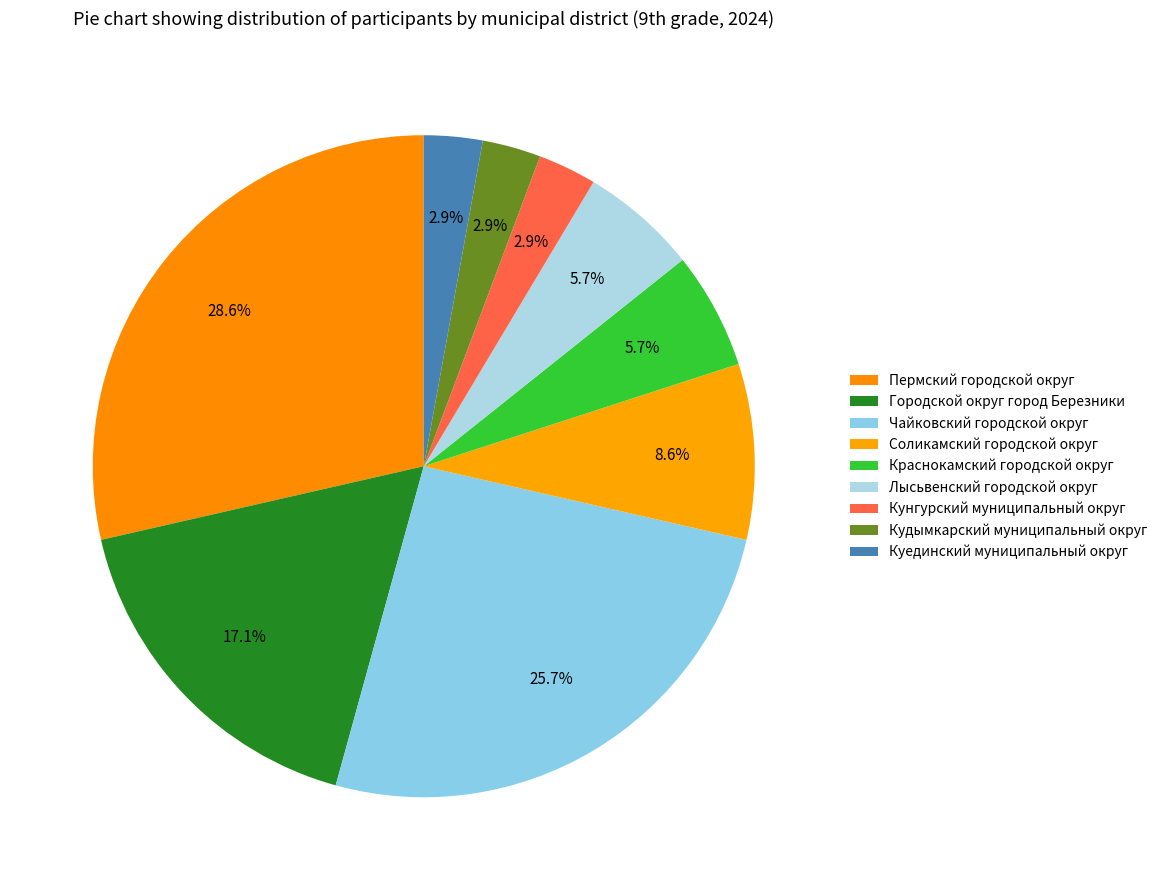

The Пермский городской округ slice represents 29% of the pie. True or false?

True